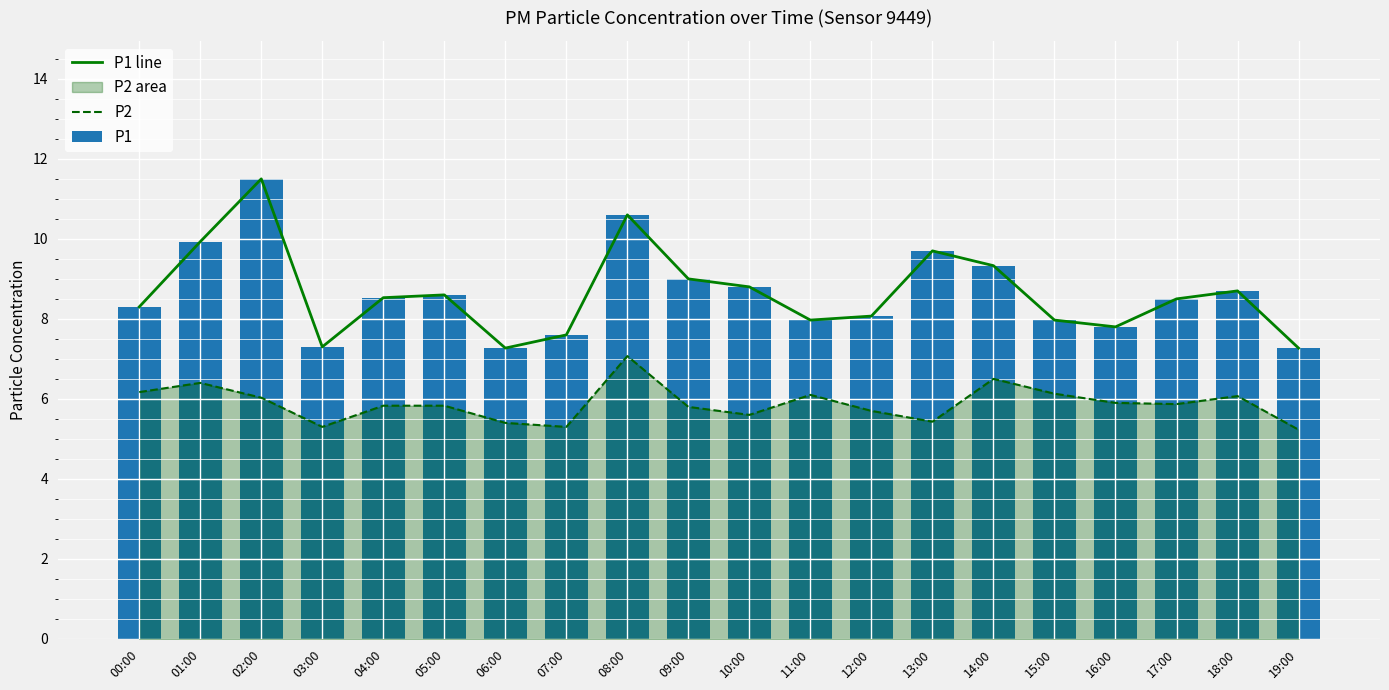

Read the P1 value at 16:00.

7.8